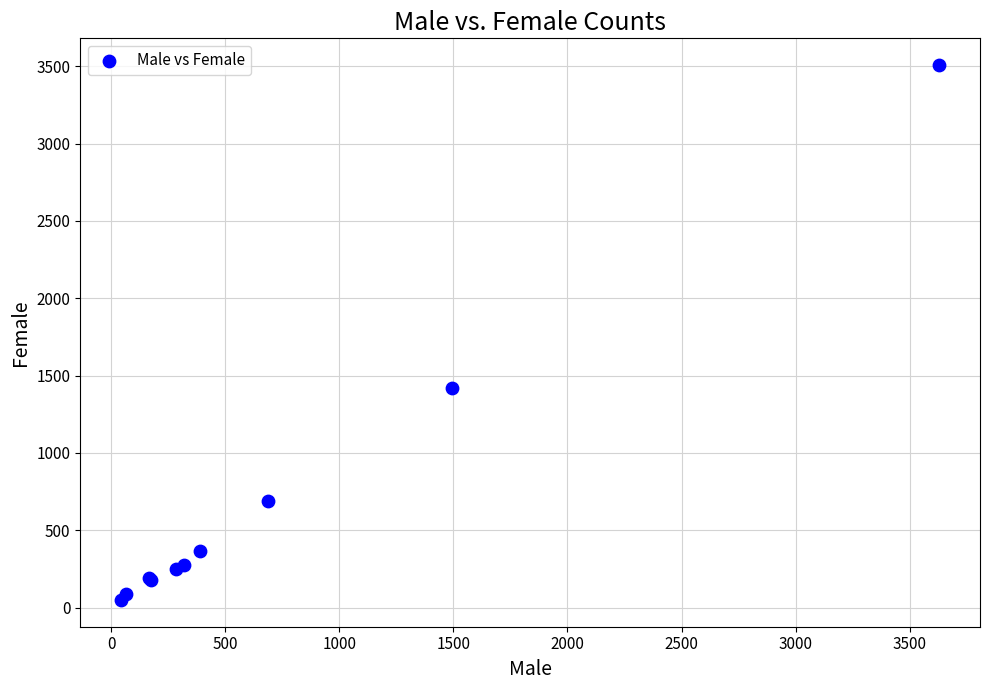

What Y value in the scatter plot is closest to 1778?

1420